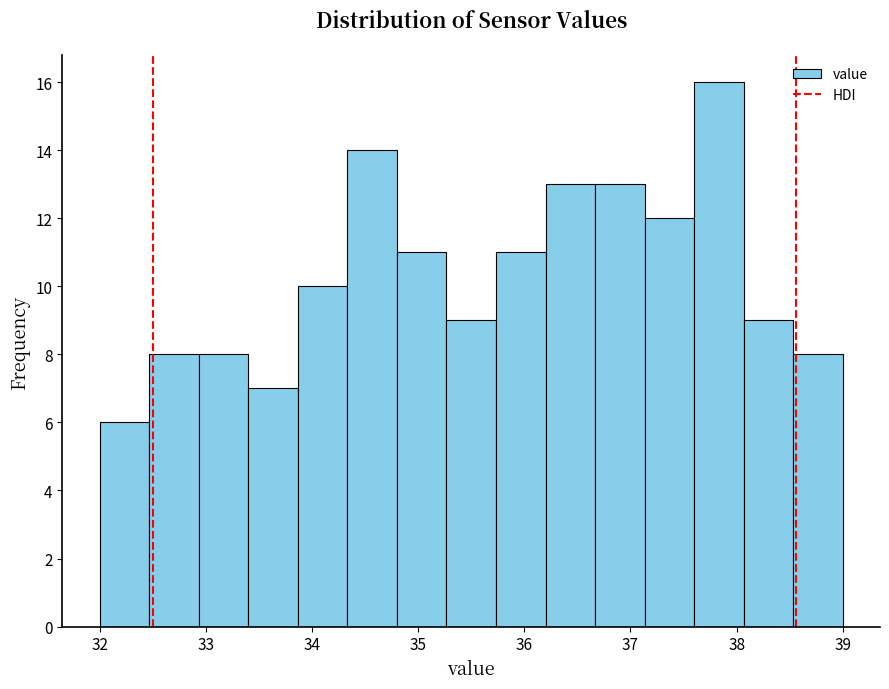

Over which range of the x-axis is the bar tallest?

37.6 to 38.1